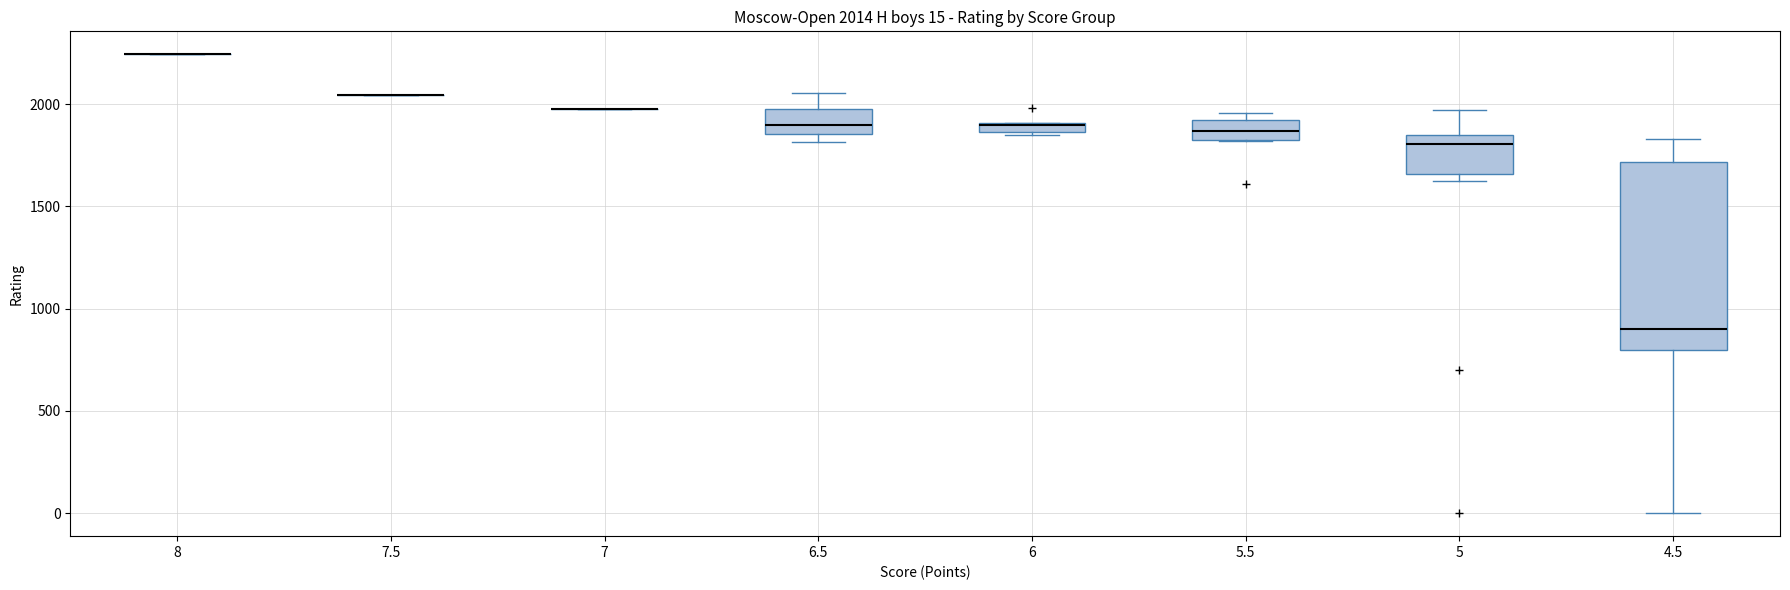

Comparing the boxes themselves (not the whiskers), which one is the tallest?

4.5